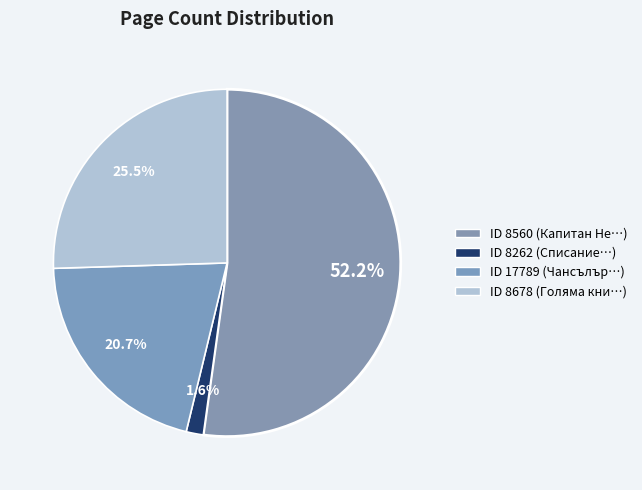

Is there any slice that represents more than half of the pie?

Yes